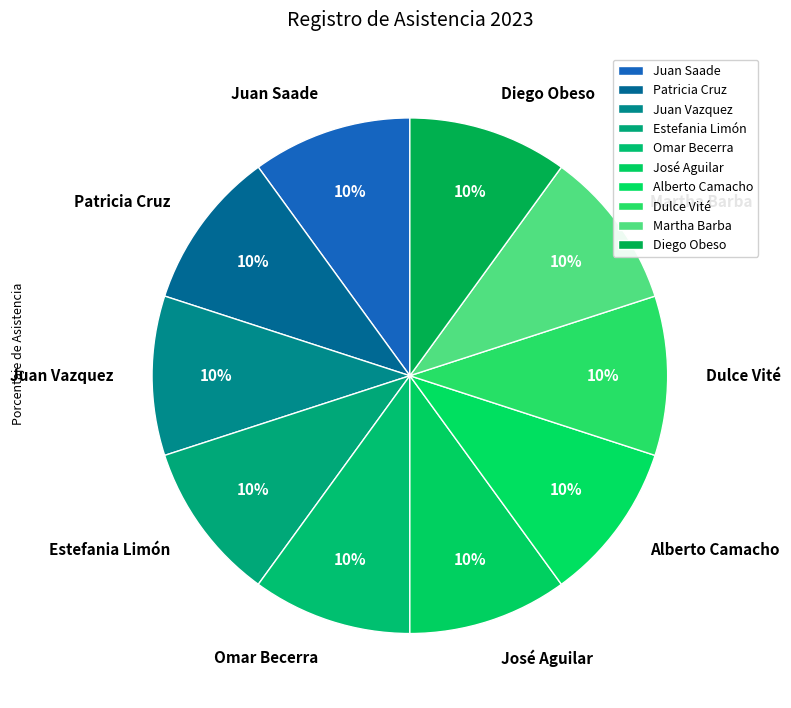

Is it true that Dulce Vité is 10% of the pie?

True